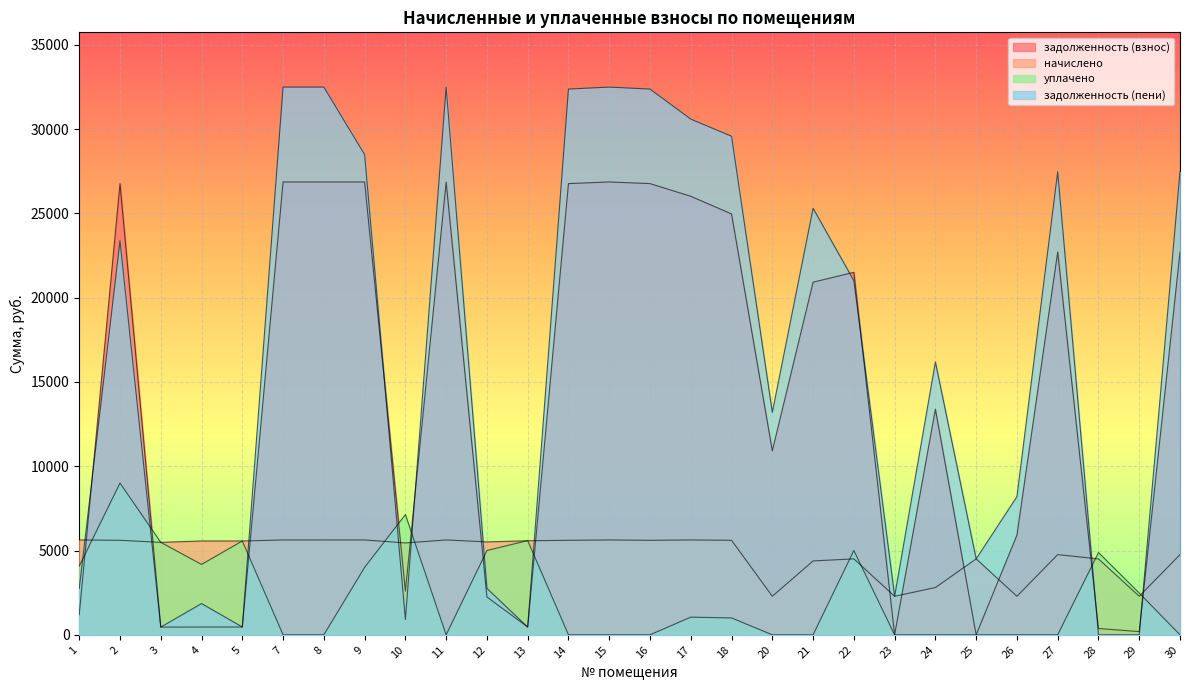

Reading right to left, what are all the values shown in this chart?

задолженность (взнос): 30=22706.3	29=190.2	28=375.7	27=22706.3	26=5914.6	25=0.0	24=13383.4	23=0.0	22=21504.4	21=20919.7	20=10914.6	18=24966.8	17=26014.3	16=26766.8	15=26864.3	14=26766.8	13=464.9	12=2243.6	11=26855.7	10=2591.7	9=26864.3	8=26864.3	7=26864.3	5=463.1	4=463.4	3=457.2	2=26766.8	1=1189.3
начислено: 30=4756.0	29=2286.1	28=4504.2	27=4756.0	26=2286.1	25=4504.2	24=2803.2	23=2286.1	22=4504.2	21=4381.8	20=2286.1	18=5606.5	17=5626.9	16=5606.5	15=5626.9	14=5606.5	13=5579.3	12=5511.2	11=5626.9	10=5450.0	9=5626.9	8=5626.9	7=5626.9	5=5565.7	4=5565.7	3=5484.0	2=5606.5	1=5626.9
уплачено: 30=0.0	29=2476.0	28=4880.2	27=0.0	26=0.0	25=0.0	24=0.0	23=0.0	22=5000.0	21=0.0	20=0.0	18=1000.0	17=1048.0	16=0.0	15=0.0	14=0.0	13=5589.5	12=4999.2	11=0.0	10=7133.4	9=4000.0	8=0.0	7=0.0	5=5565.0	4=4174.9	3=5484.0	2=9000.0	1=4072.0
задолженность (пени): 30=27462.2	29=0.3	28=0.0	27=27462.2	26=8200.7	25=4504.2	24=16186.6	23=2286.1	22=21008.6	21=25301.5	20=13200.7	18=29573.4	17=30593.2	16=32373.4	15=32491.2	14=32373.4	13=454.7	12=2755.7	11=32482.7	10=908.3	9=28491.2	8=32491.2	7=32491.2	5=463.8	4=1854.3	3=457.2	2=23373.4	1=2744.2